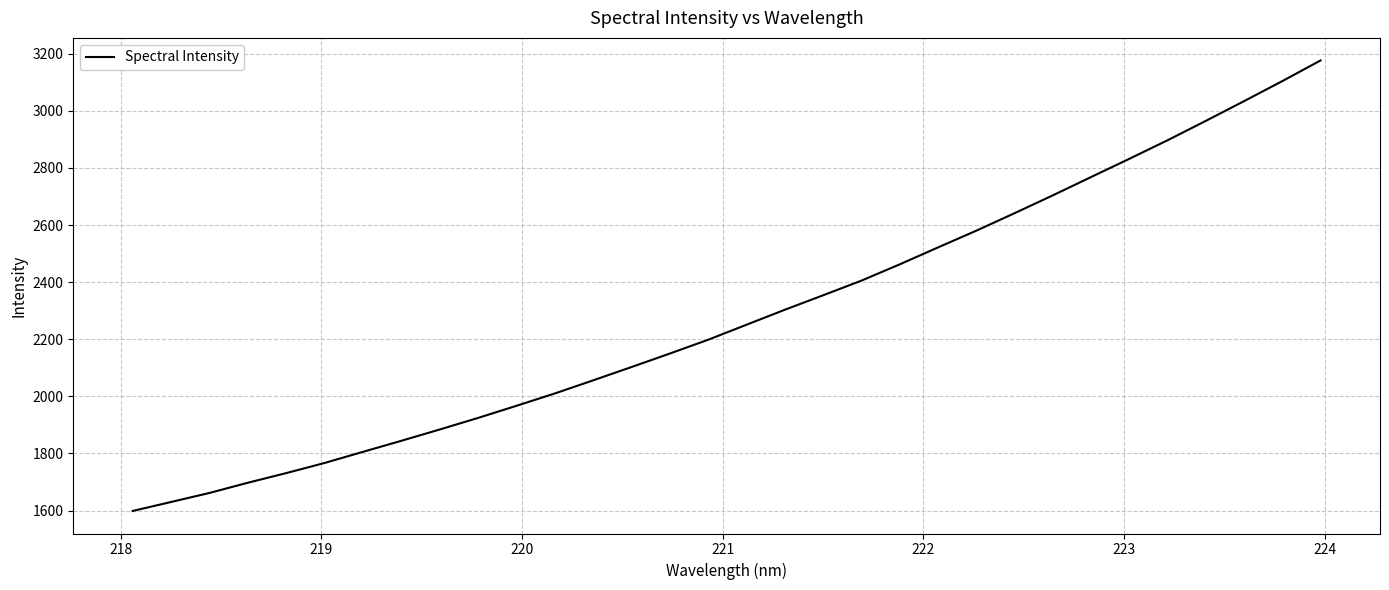

What is the greatest value displayed?

3176.7